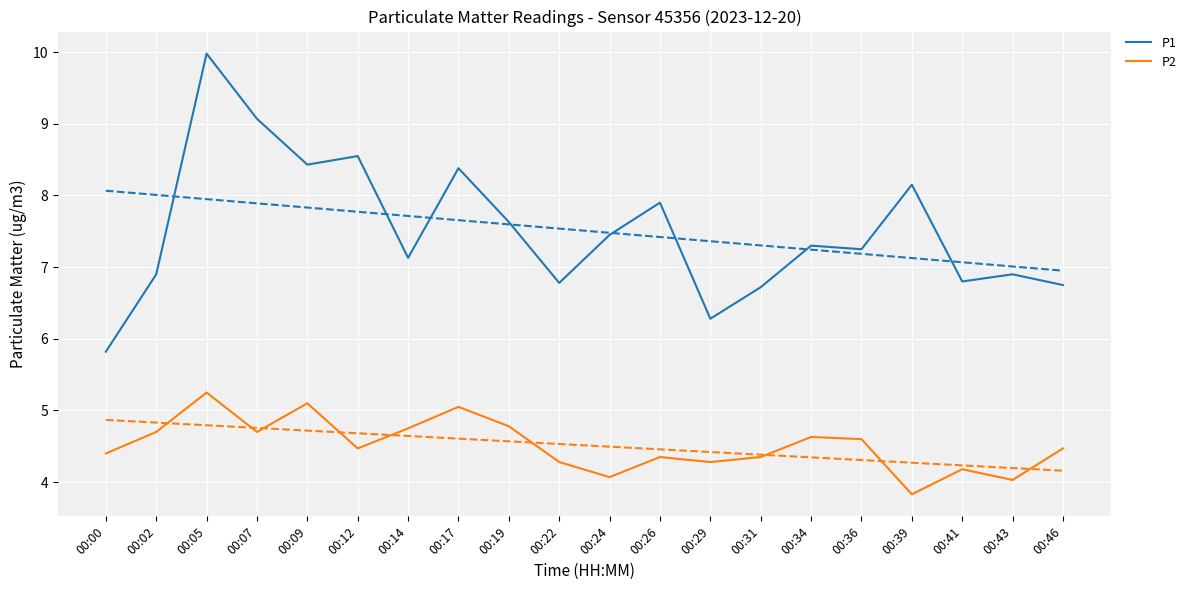

Which series changed the most between 00:41 and 00:46?

P2